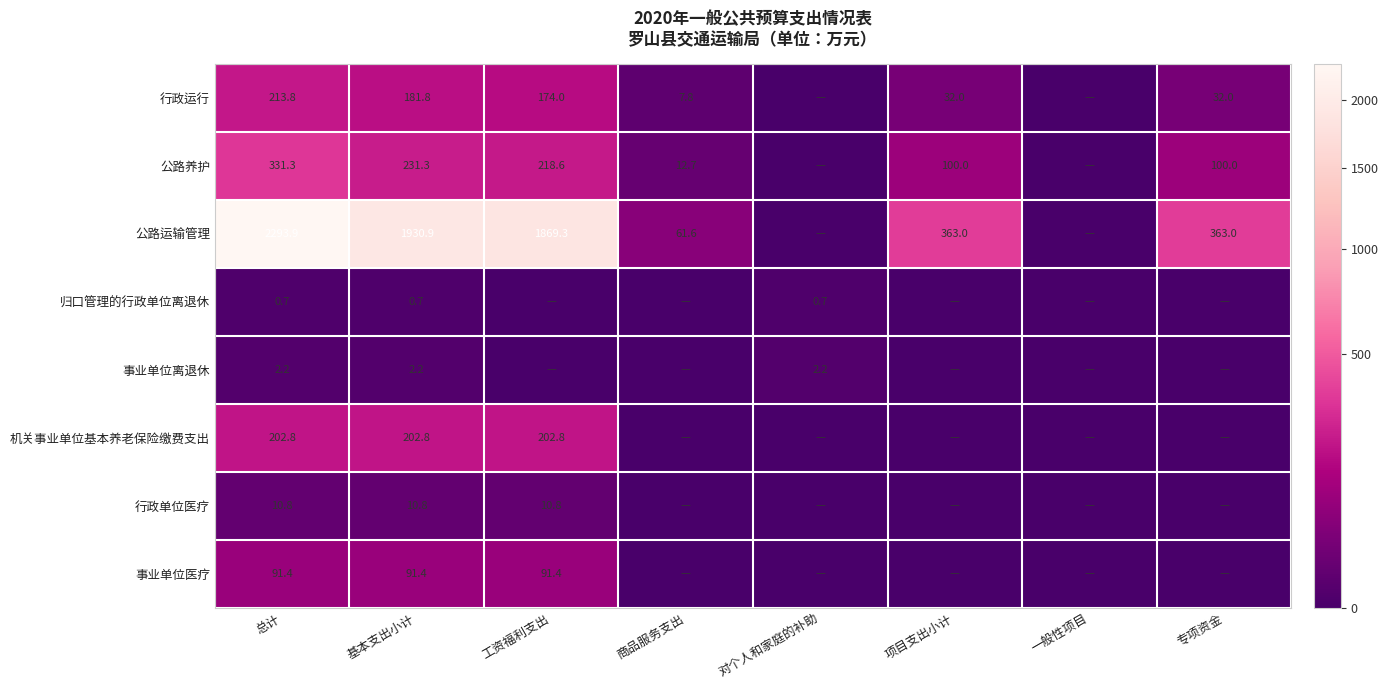

Is the value of 公路养护 at 总计 greater than the value of 机关事业单位基本养老保险缴费支出 at 基本支出小计?

Yes